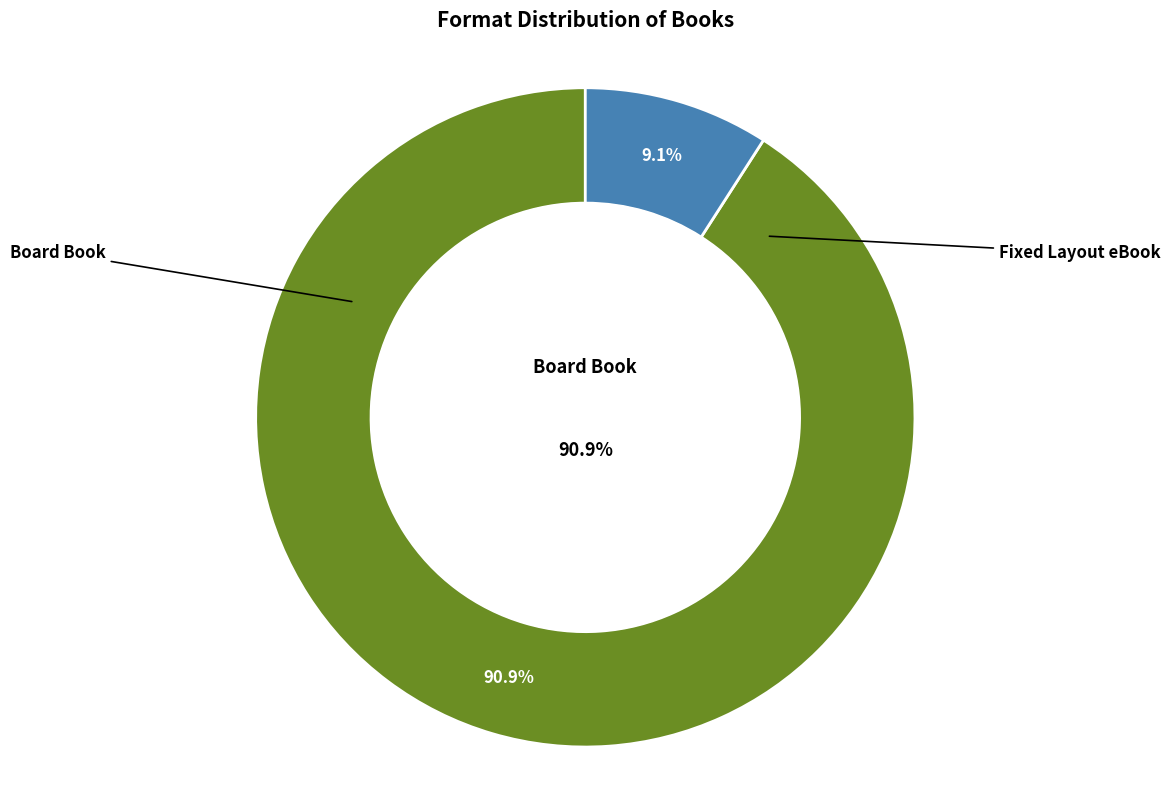

Rank the categories by value from lowest to highest.

Fixed Layout eBook, Board Book